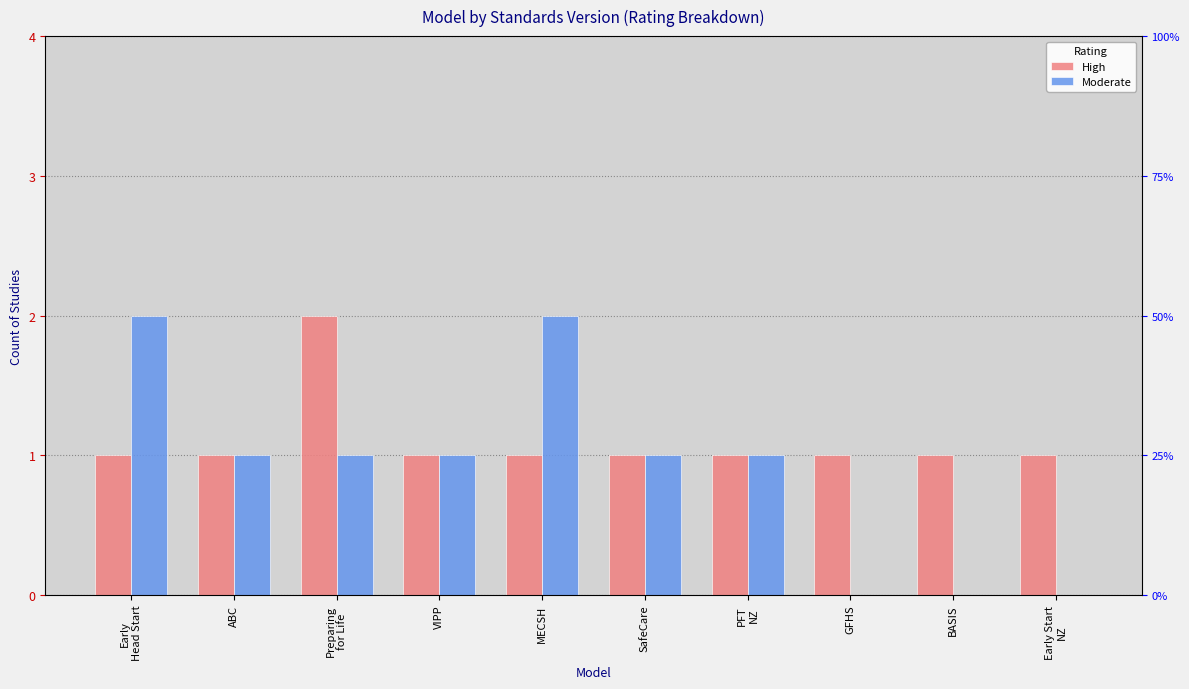

Reading left to right, extract all data points from this chart.

High: Early
Head Start=1	ABC=1	Preparing
for Life=2	VIPP=1	MECSH=1	SafeCare=1	PFT
NZ=1	GFHS=1	BASIS=1	Early Start
NZ=1
Moderate: Early
Head Start=2	ABC=1	Preparing
for Life=1	VIPP=1	MECSH=2	SafeCare=1	PFT
NZ=1	GFHS=0	BASIS=0	Early Start
NZ=0